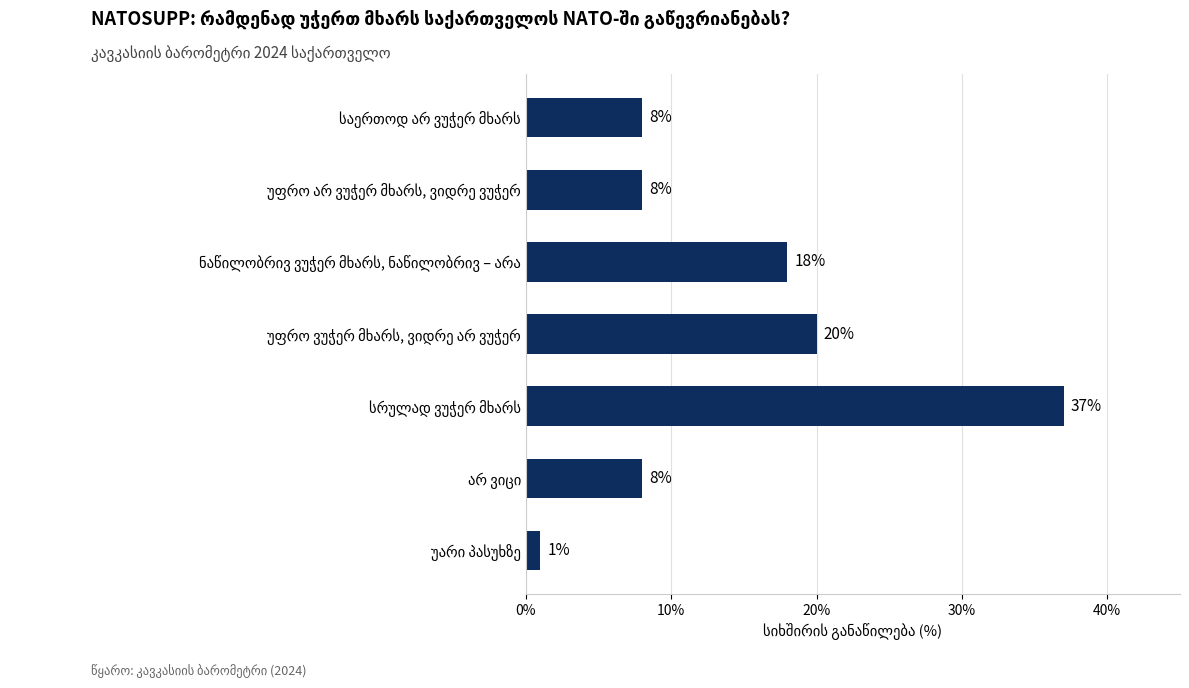

Count the number of categories in the chart.

7